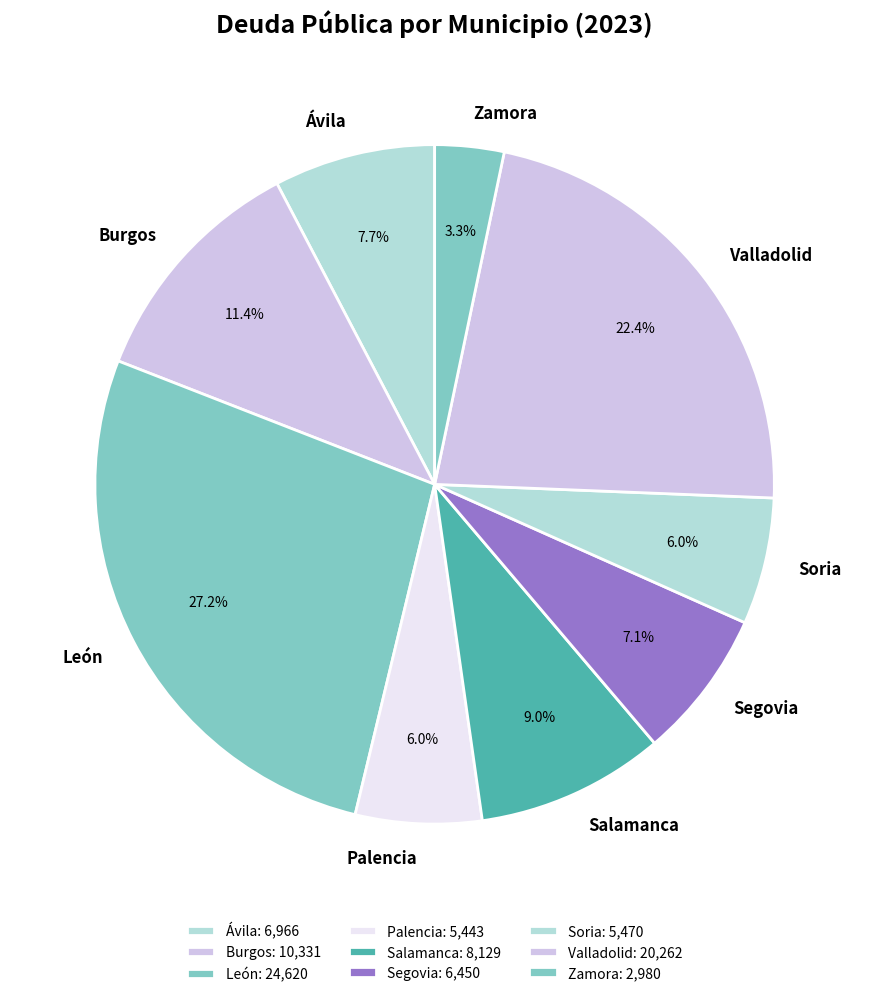

To the nearest percent, what percentage of the pie is Valladolid?

22%